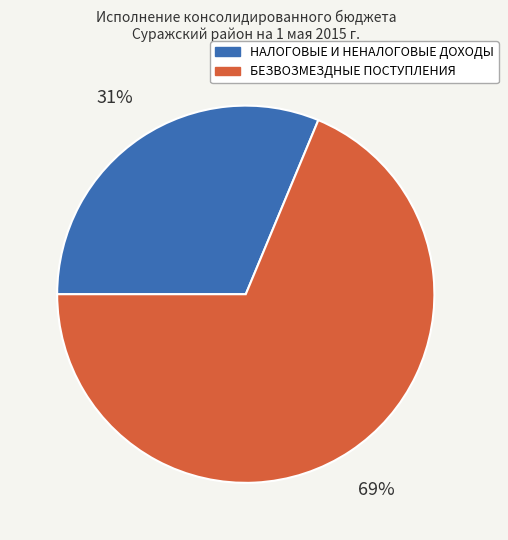

Approximately how many times larger is the value at БЕЗВОЗМЕЗДНЫЕ ПОСТУПЛЕНИЯ compared to НАЛОГОВЫЕ И НЕНАЛОГОВЫЕ ДОХОДЫ?

2.2